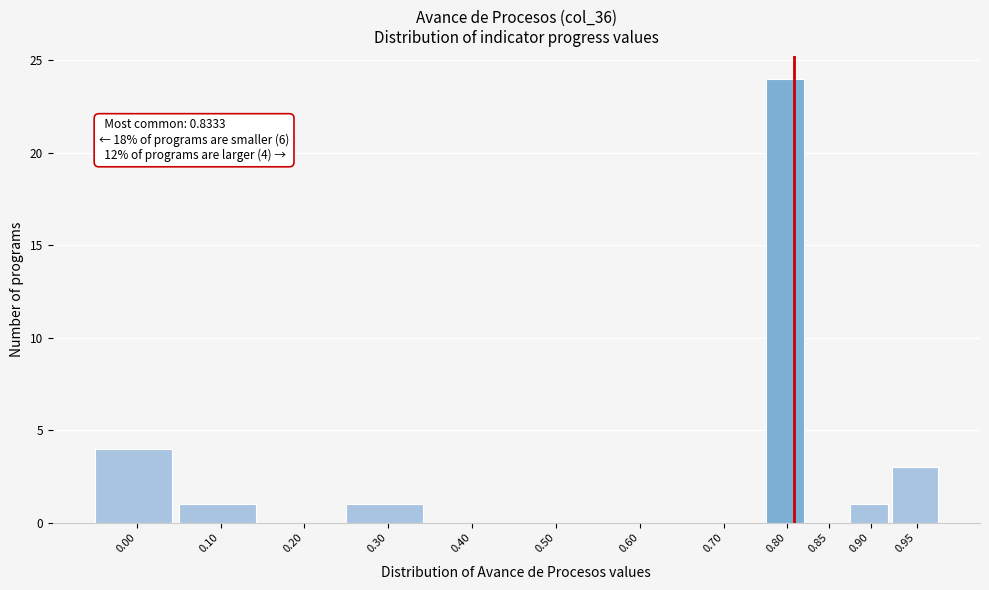

Reading left to right, list all the values displayed in this chart.

0.00=4	0.10=1	0.20=0	0.30=1	0.40=0	0.50=0	0.60=0	0.70=0	0.80=24	0.85=0	0.90=1	0.95=3